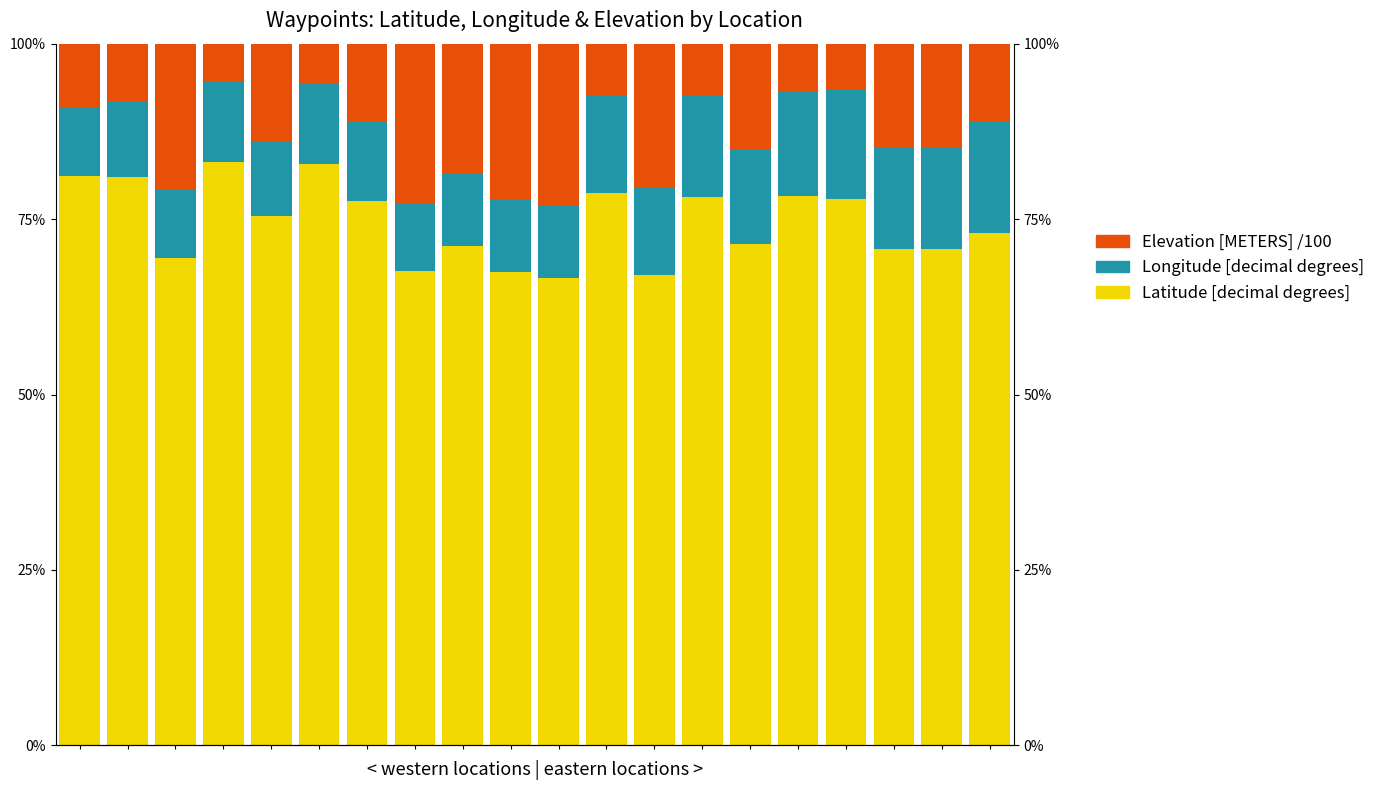

At which category does the chart reach its minimum across all series?

3